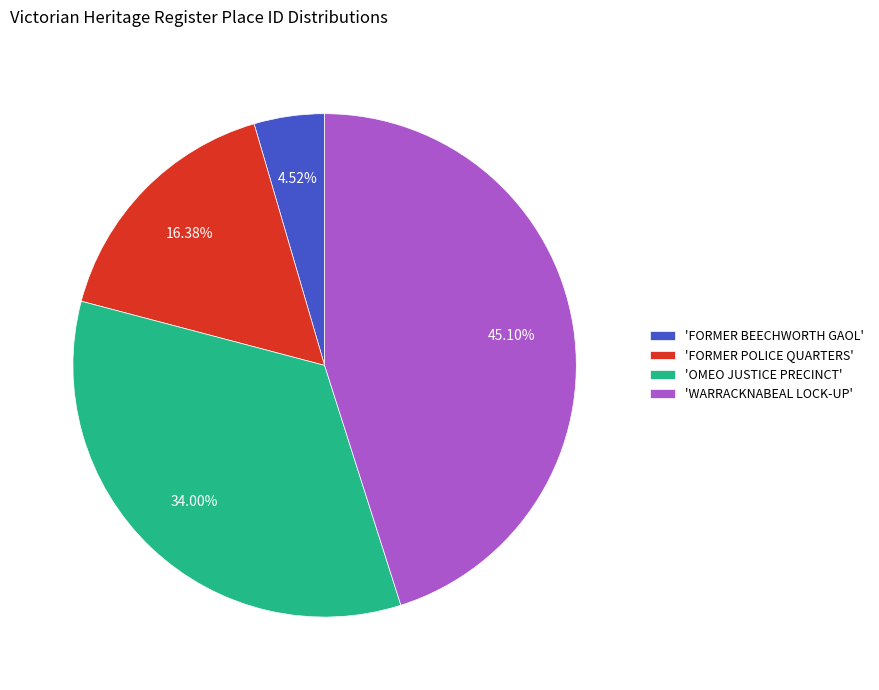

What is the largest slice in the pie chart?

'WARRACKNABEAL LOCK-UP'